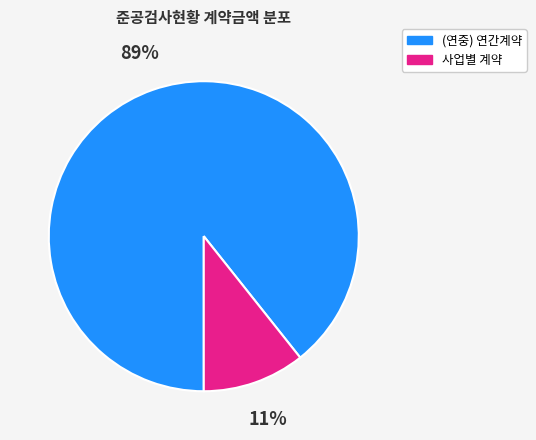

How many segments does this pie chart have?

2